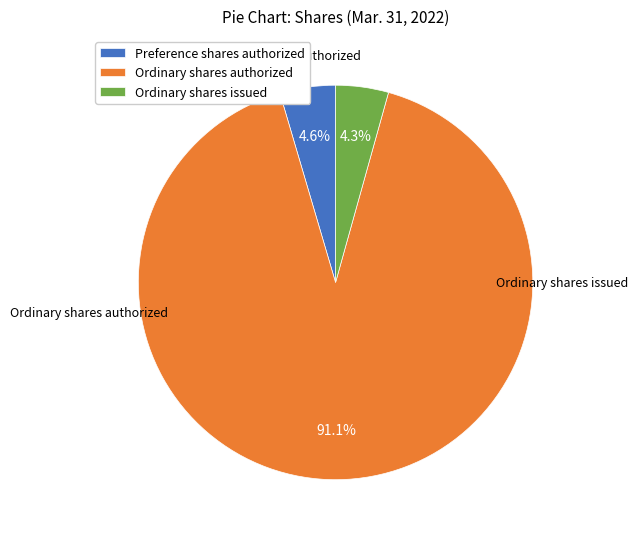

Which category has the smallest portion of the pie?

Ordinary shares issued